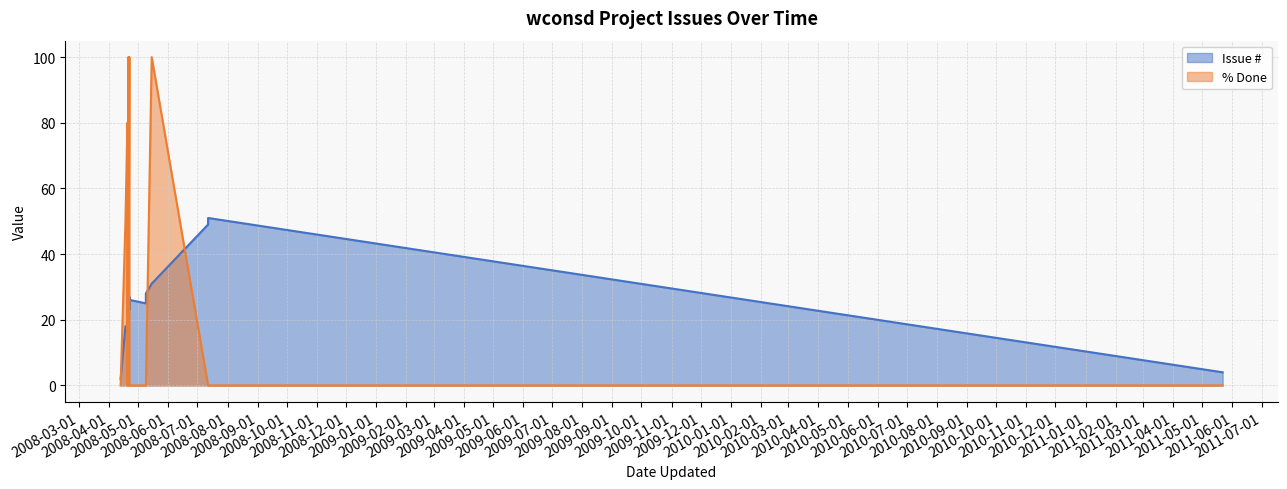

In Issue #, how many points are lower than both neighbors (excluding endpoints)?

4